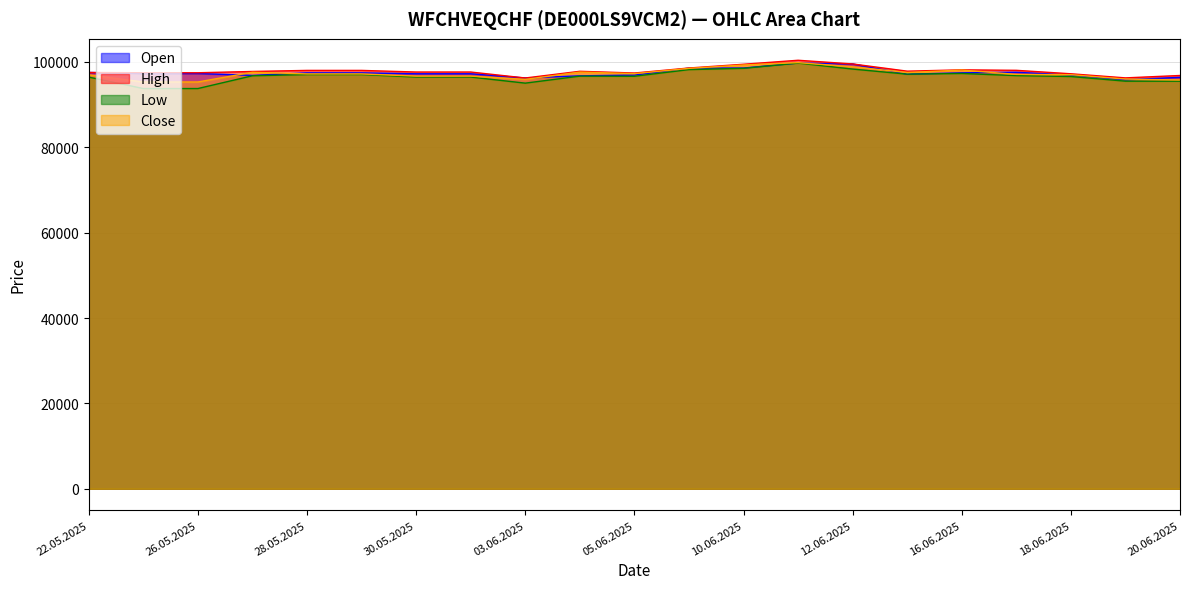

Which series has the largest total across all categories?

High